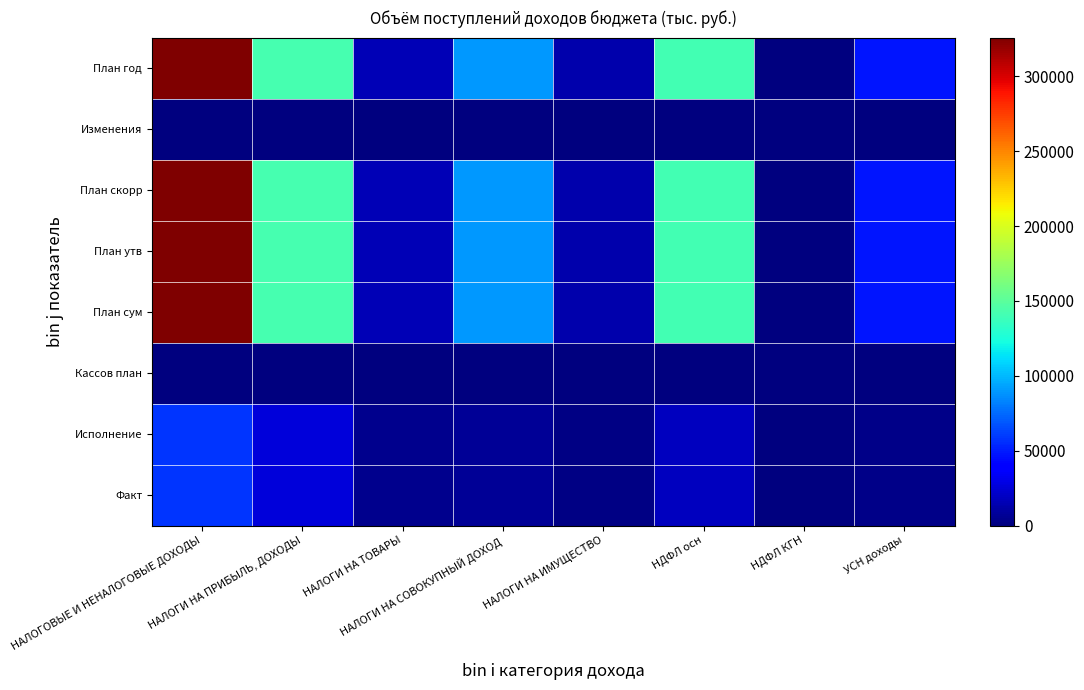

Rank the series by their maximum value, from lowest to highest.

Кассов план, Изменения, Факт, Исполнение, План скорр, План утв, План сум, План год